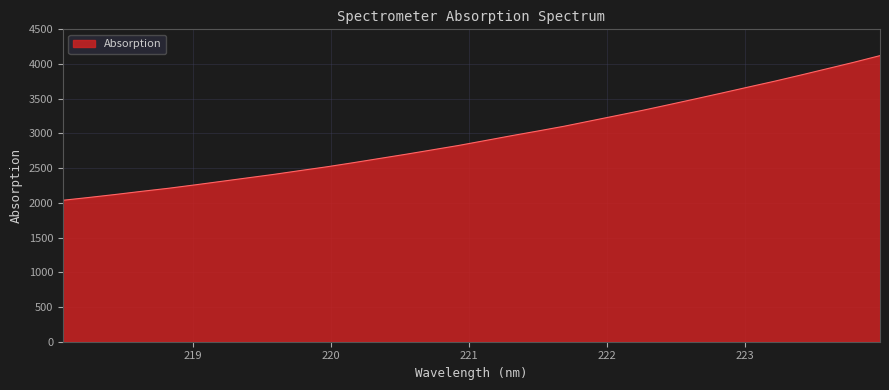

Count the number of values greater than 2896.

16